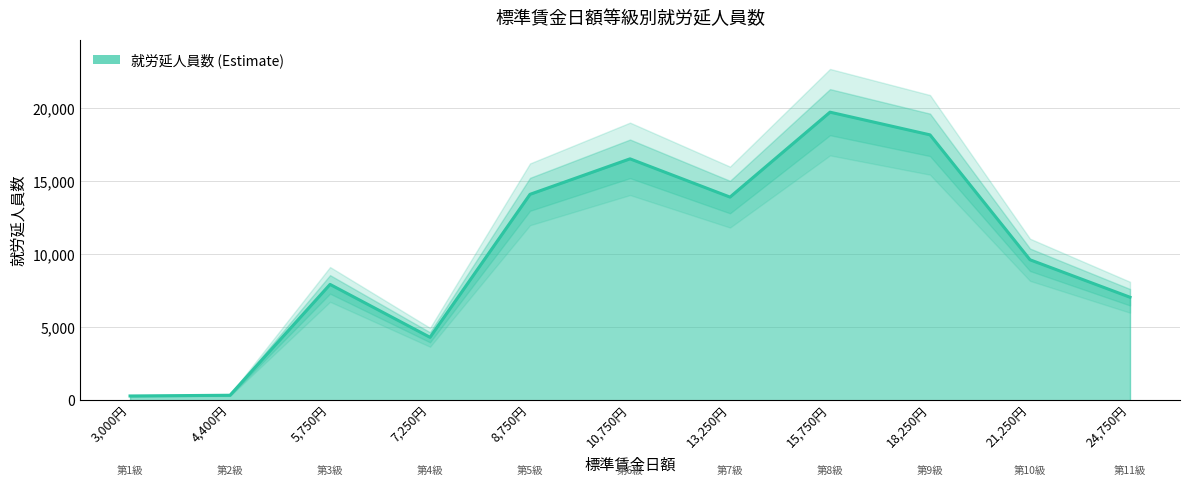

What position from the left is 5,750円?

3